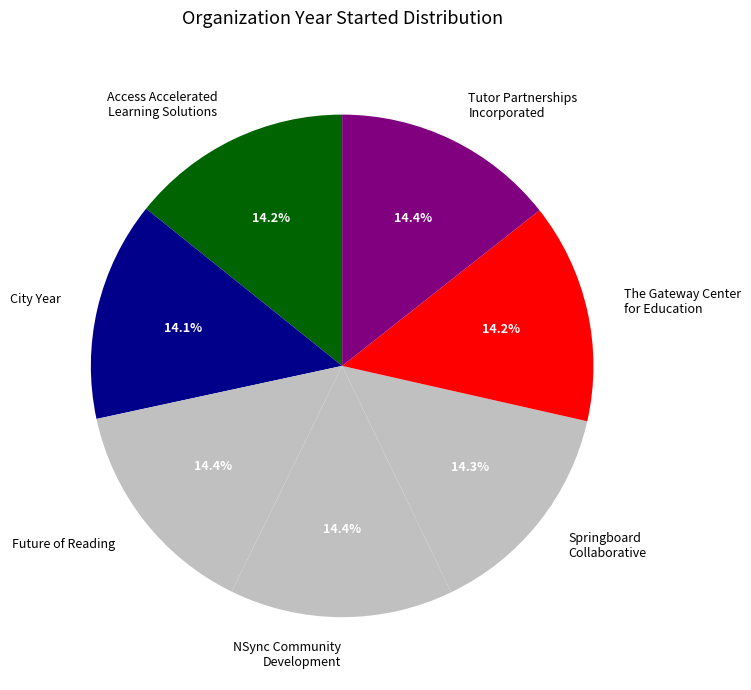

What percentage is NOT represented by Access Accelerated Learning Solutions?

85.8%